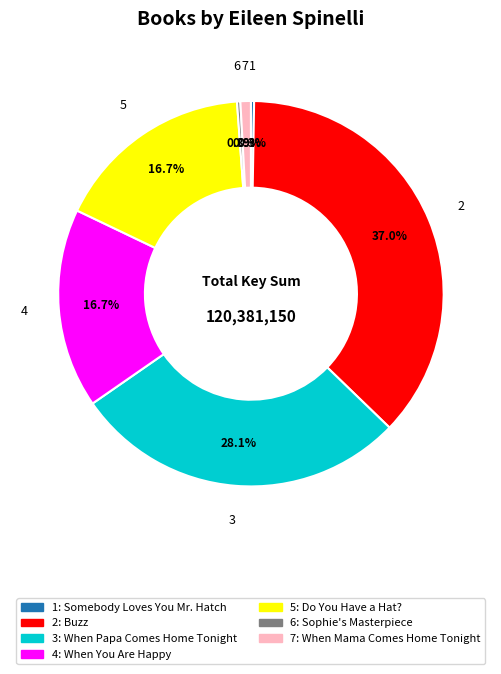

Is there a majority slice in this chart?

No